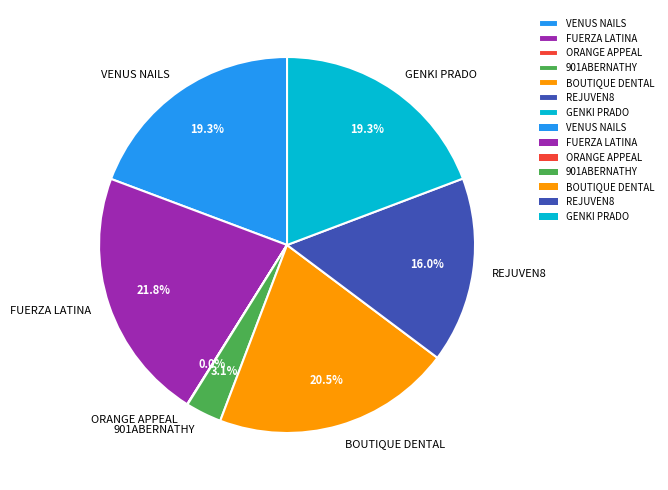

What is the largest slice in the pie chart?

FUERZA LATINA